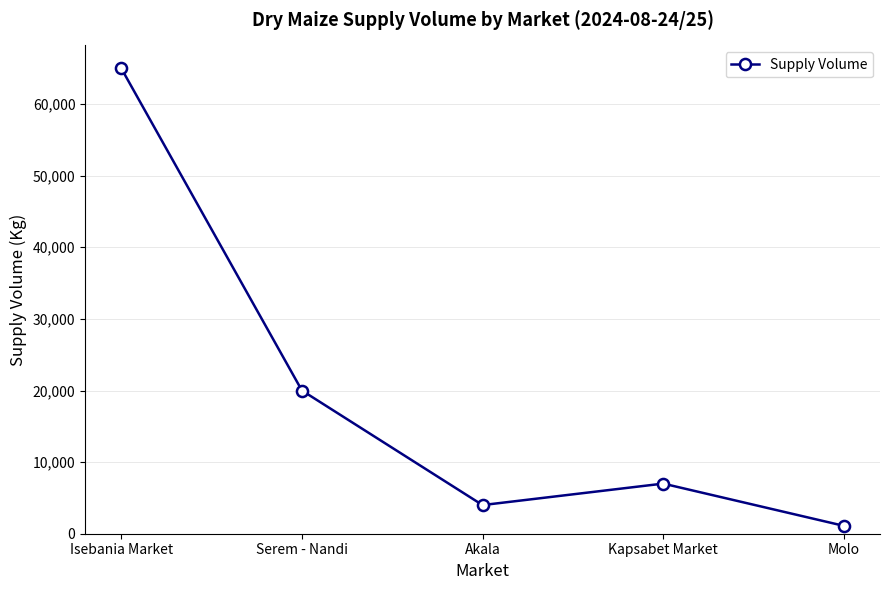

Between Molo and Kapsabet Market, which is larger?

Kapsabet Market